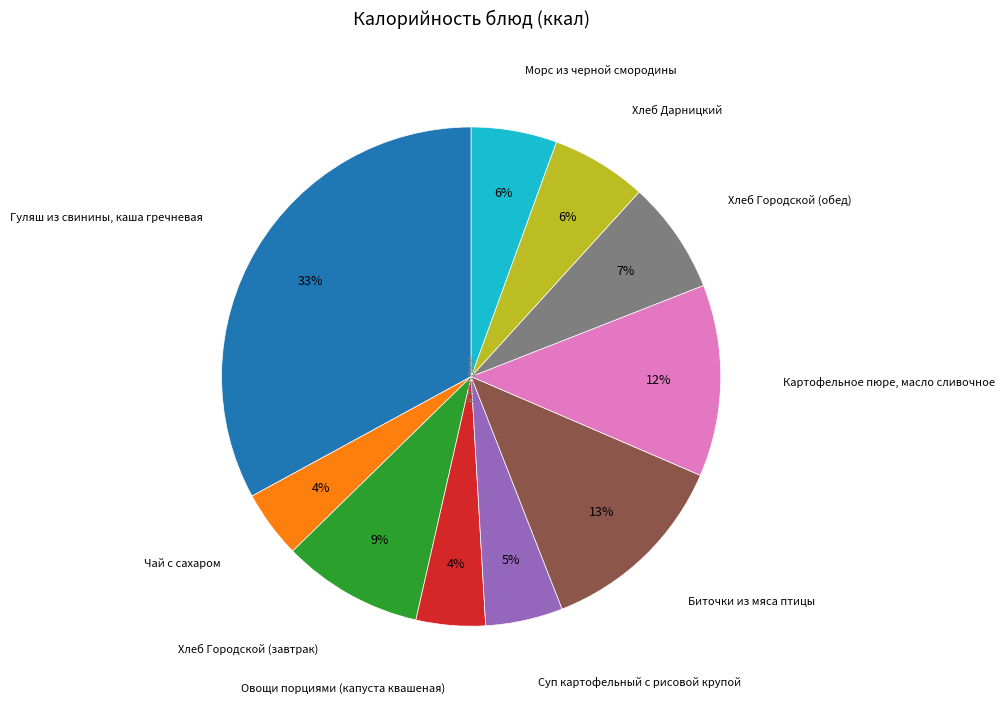

Is there any slice that represents more than half of the pie?

No